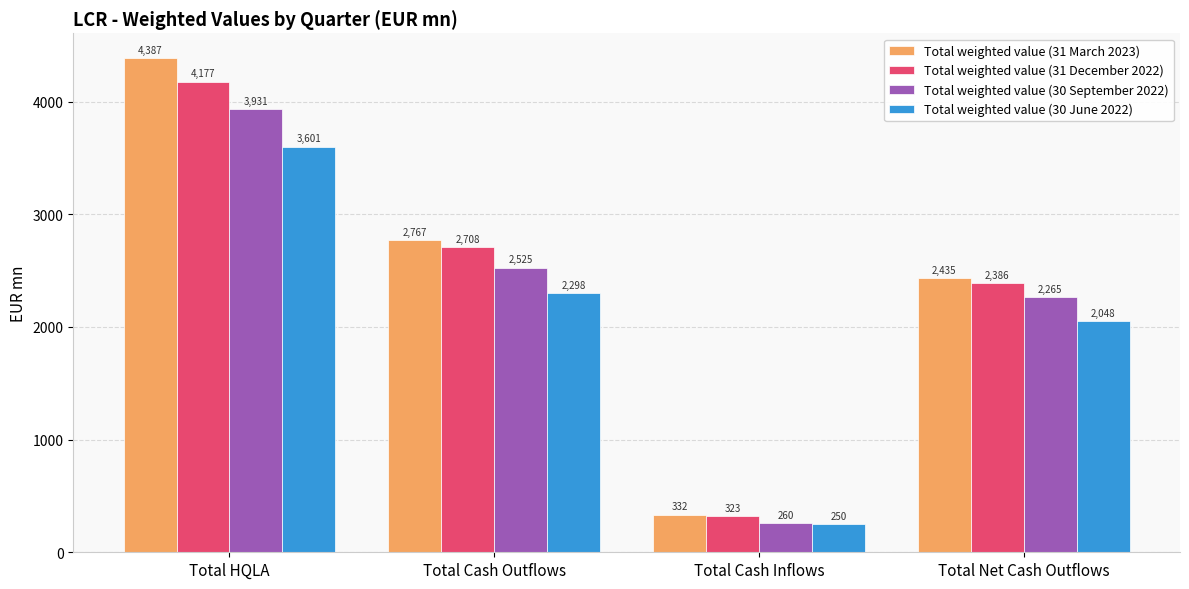

At which label is Total weighted value (30 September 2022) closest to 2095?

Total Net Cash Outflows